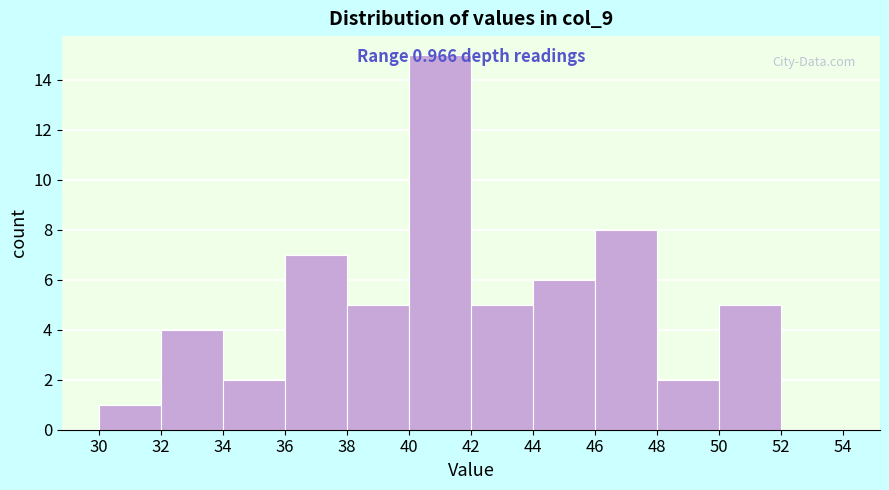

Over which range of the x-axis is the bar tallest?

40 to 42